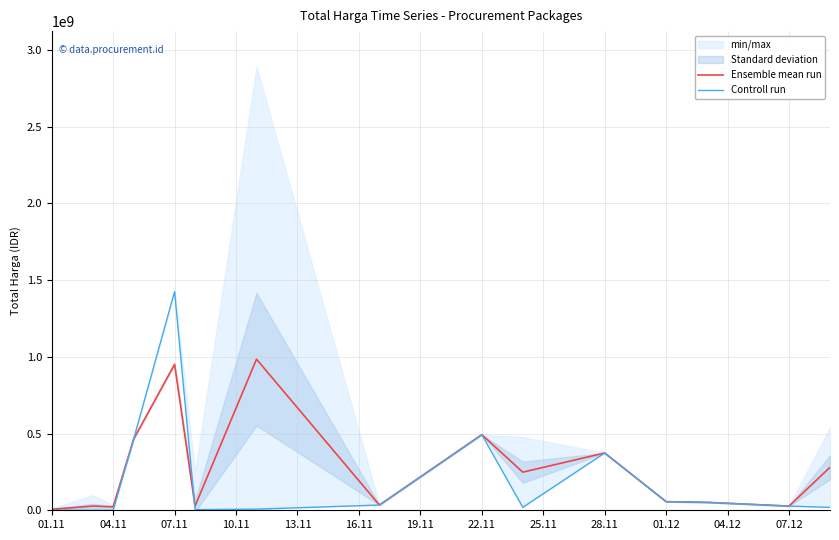

At which label is Ensemble mean run closest to 495617415?

22.11